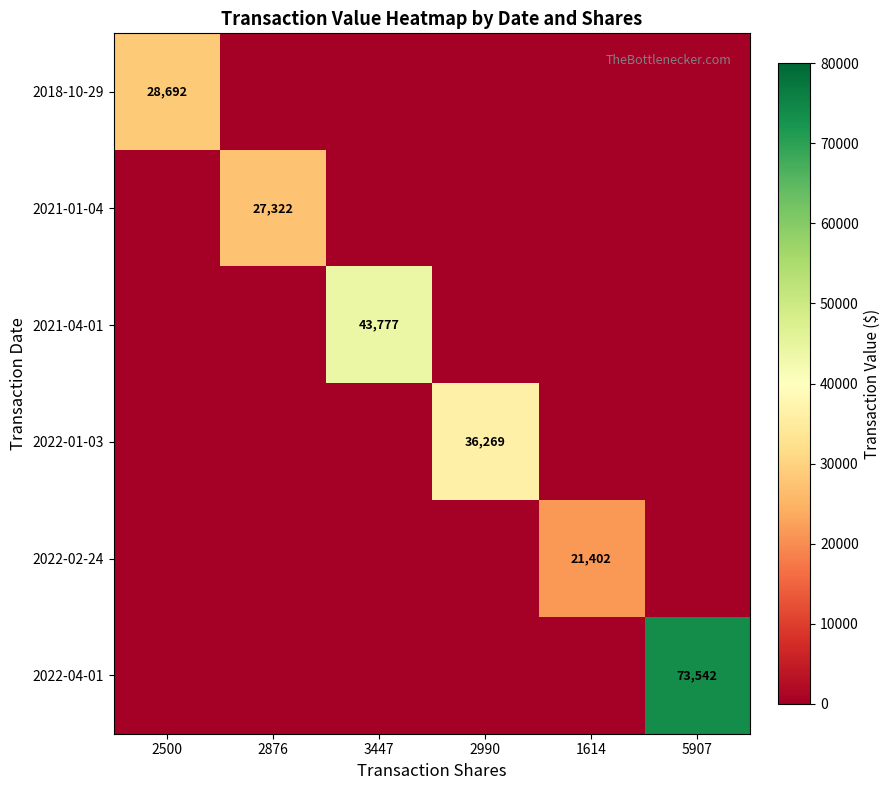

Is it true that 2021-01-04 equals 14066 at 2876?

False